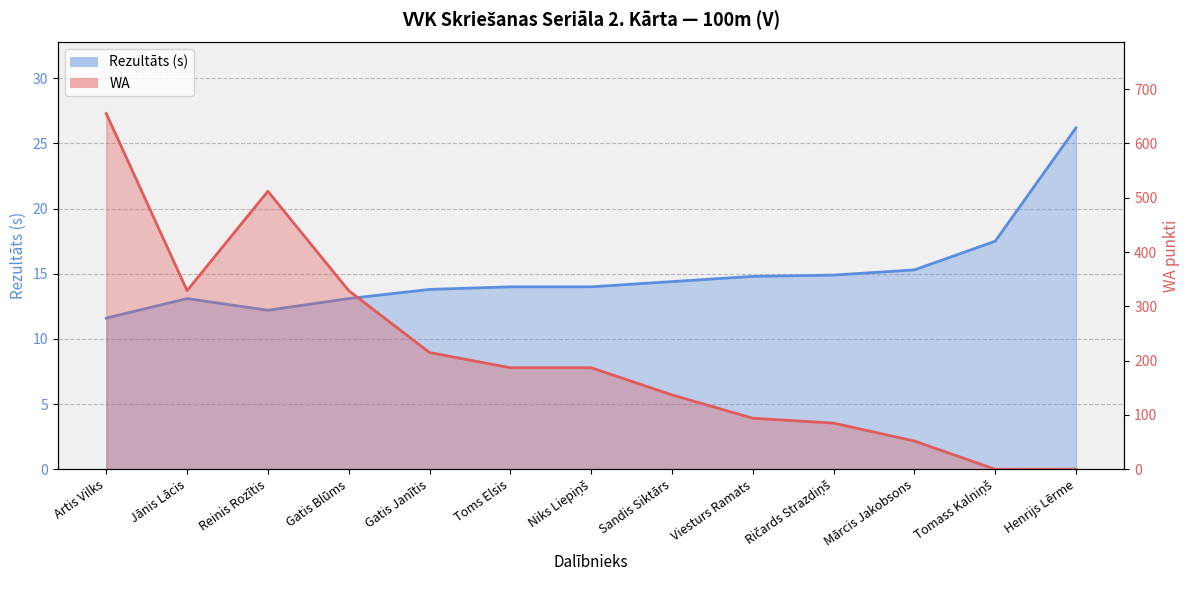

What is the label of the 1st point from the right?

Henrijs Lērme